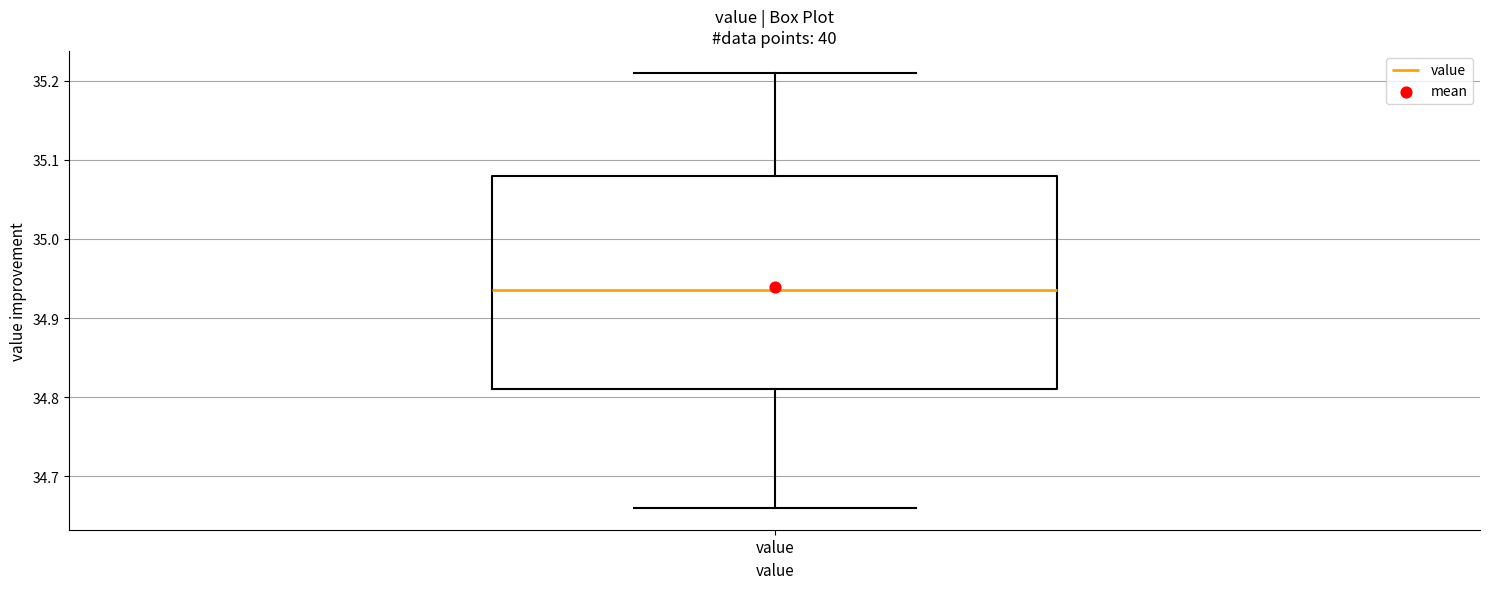

Where does the lower whisker of the box for value end on the y-axis? The values are not printed on the chart, so give them approximately, as read against the axis.

34.66